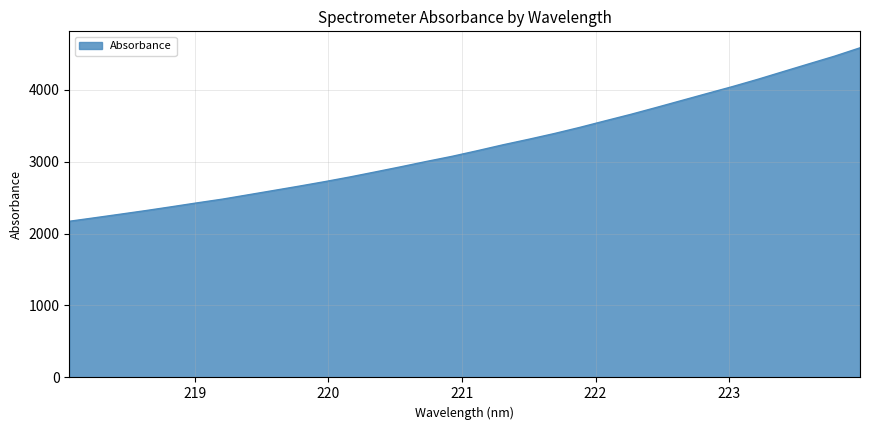

What is the maximum value shown in the chart?

4580.7